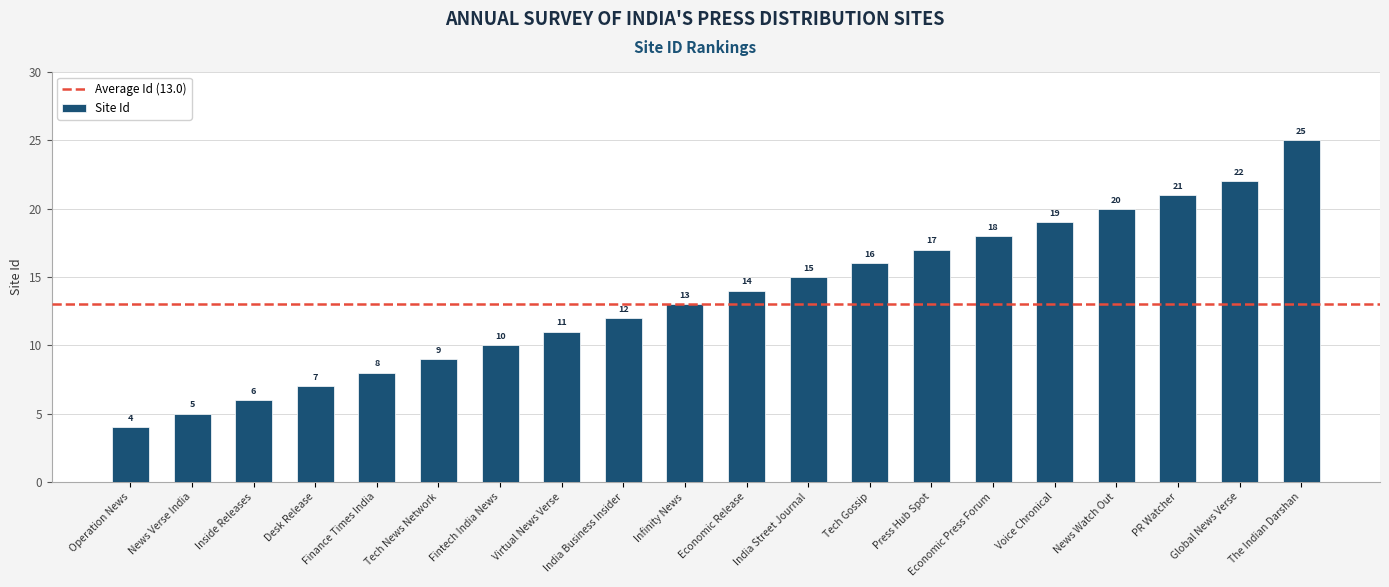

Between Fintech India News and Voice Chronical, which is larger?

Voice Chronical